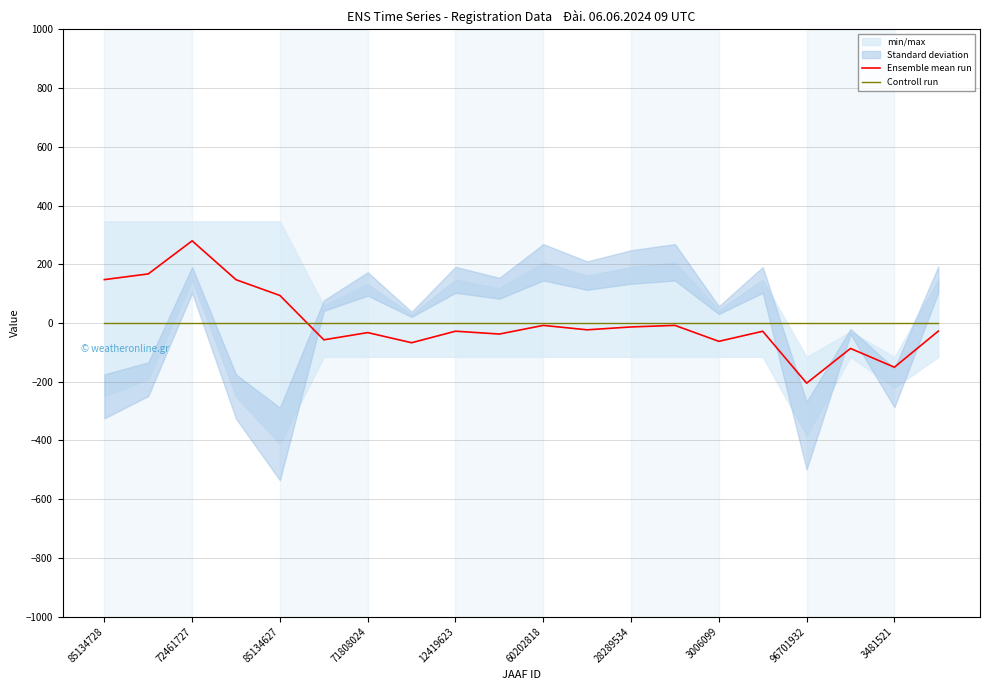

Which series changed the most between 85134728 and 17?

Ensemble mean run